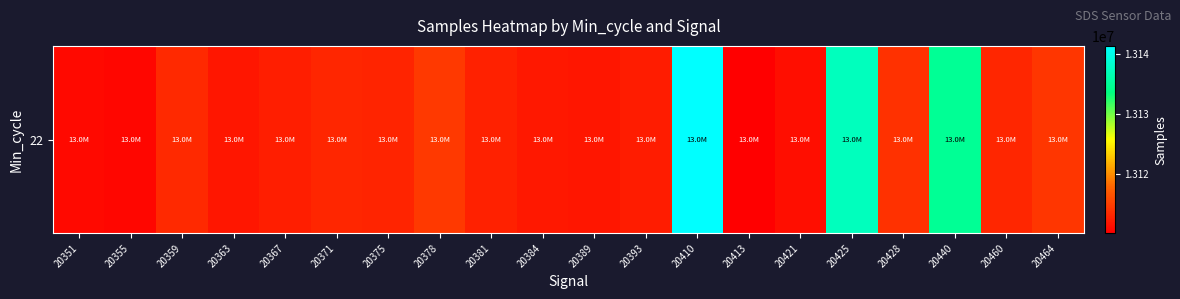

Rank the categories by value from lowest to highest.

20413, 20355, 20351, 20421, 20363, 20389, 20384, 20393, 20367, 20381, 20375, 20371, 20460, 20359, 20428, 20464, 20378, 20440, 20425, 20410